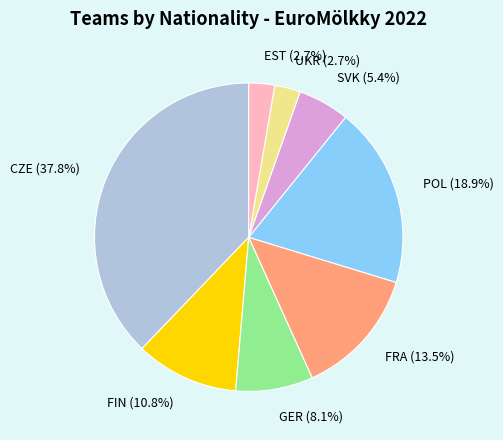

To the nearest percent, what percentage of the pie is FIN?

11%